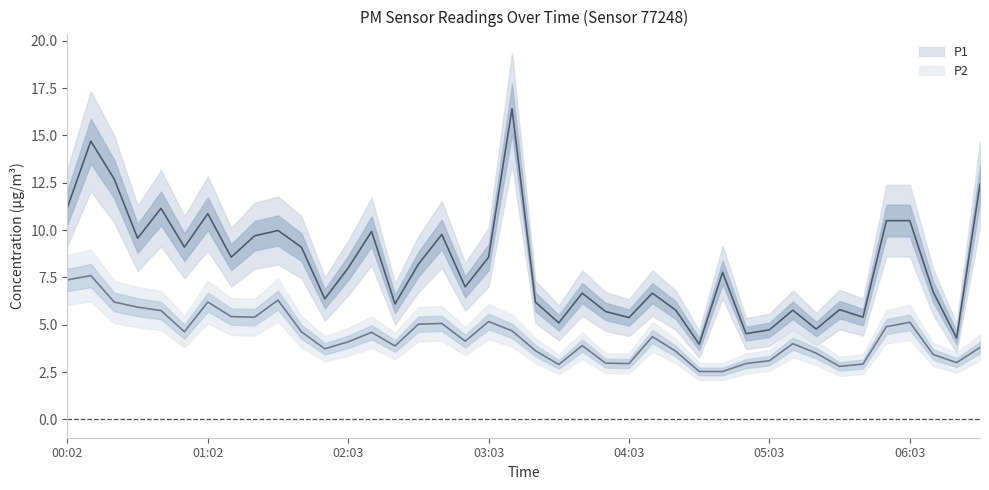

At which category does P2 reach its first local valley?

00:52